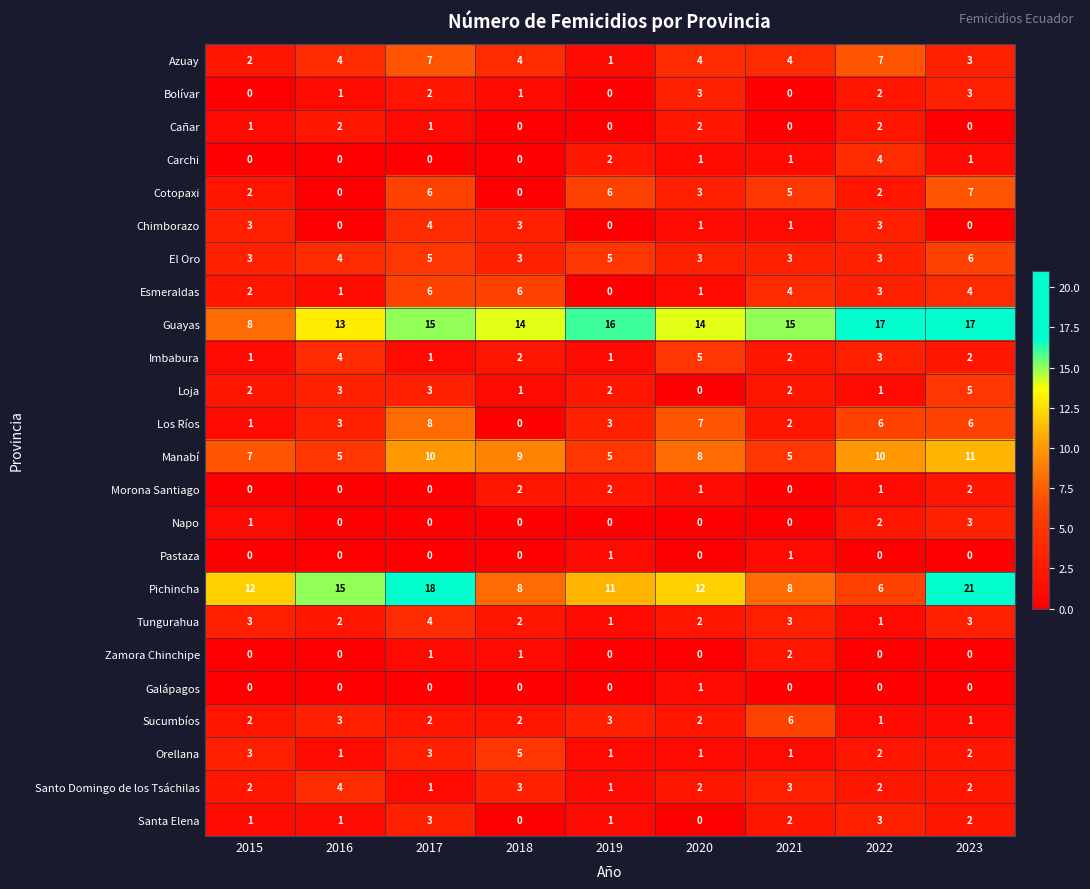

What is the difference between the Los Ríos values at 2019 and 2018?

3